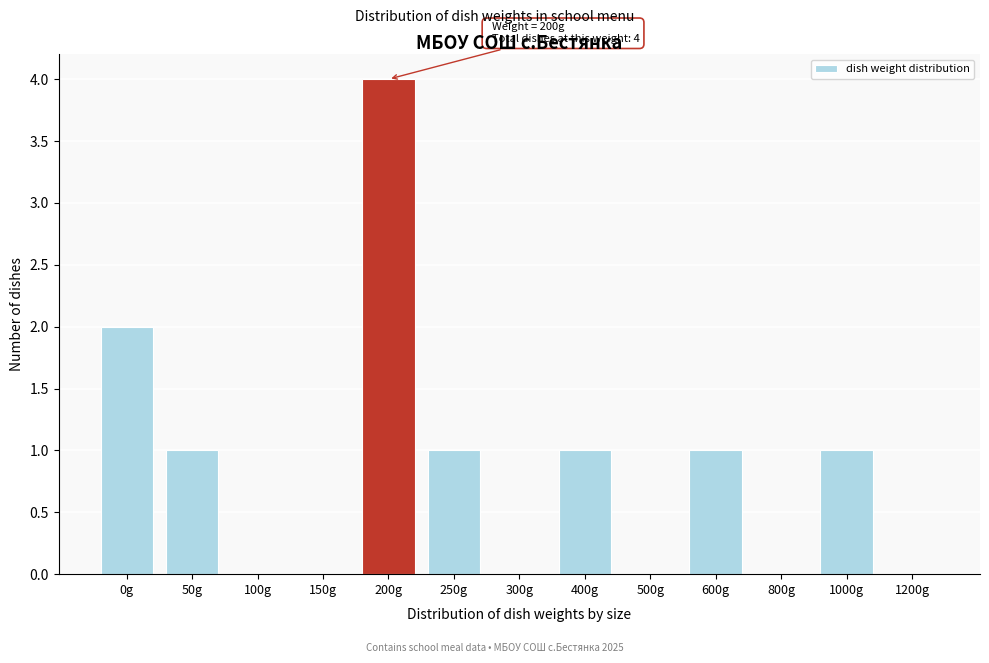

Reading right to left, extract all data points from this chart.

1200g=0	1000g=1	800g=0	600g=1	500g=0	400g=1	300g=0	250g=1	200g=4	150g=0	100g=0	50g=1	0g=2